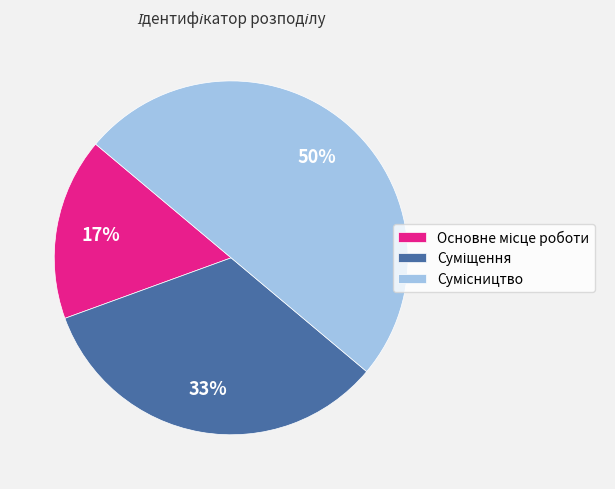

To the nearest percent, what is the average slice percentage?

33%